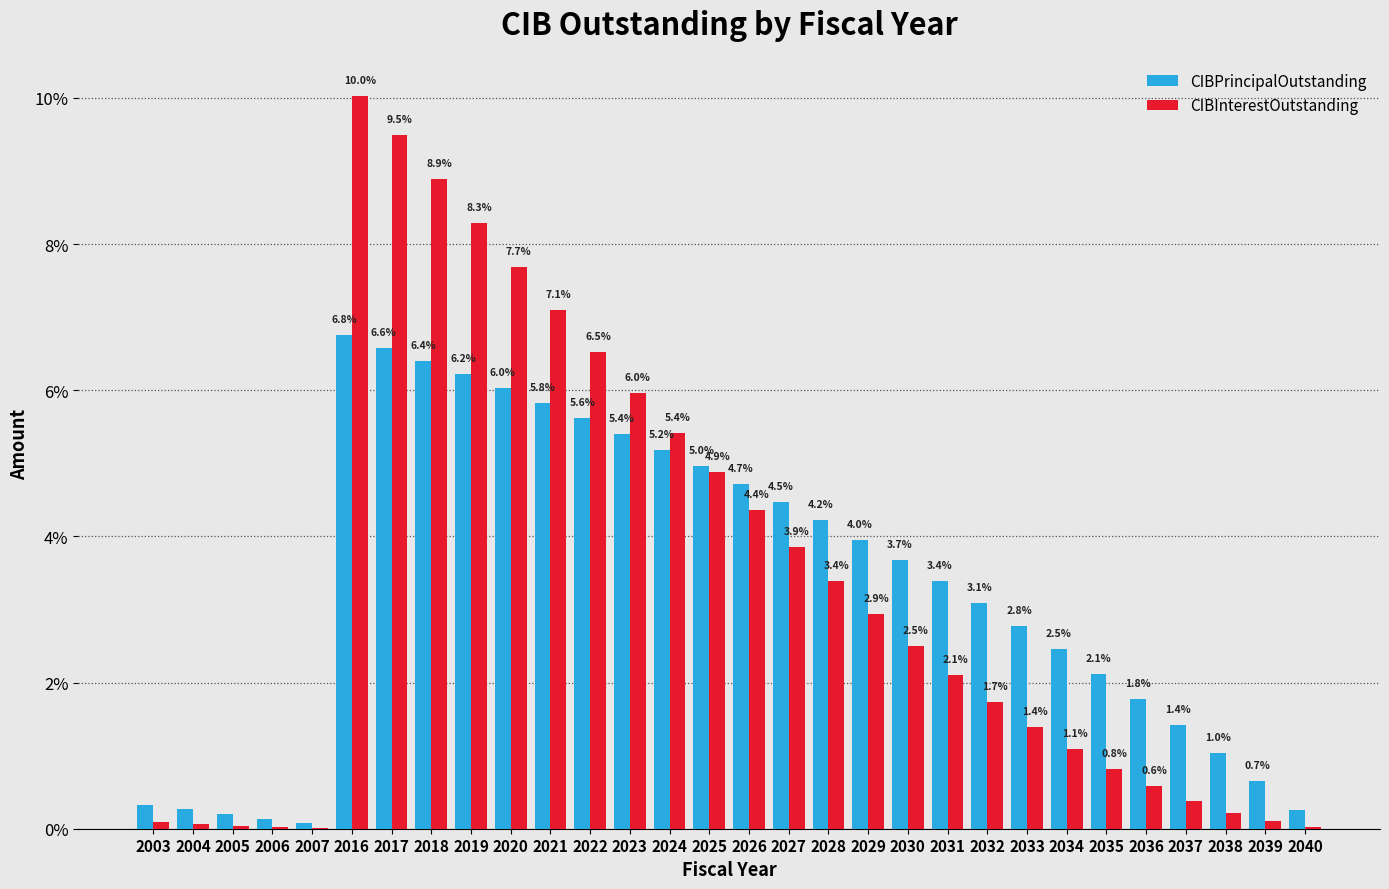

Which series changed the most between 2021 and 2022?

CIBInterestOutstanding